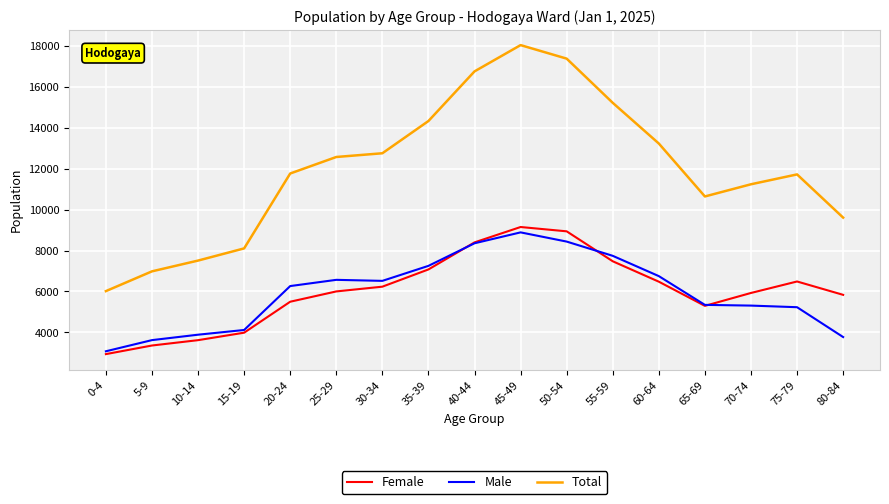

In Male, how many points are lower than both neighbors (excluding endpoints)?

1